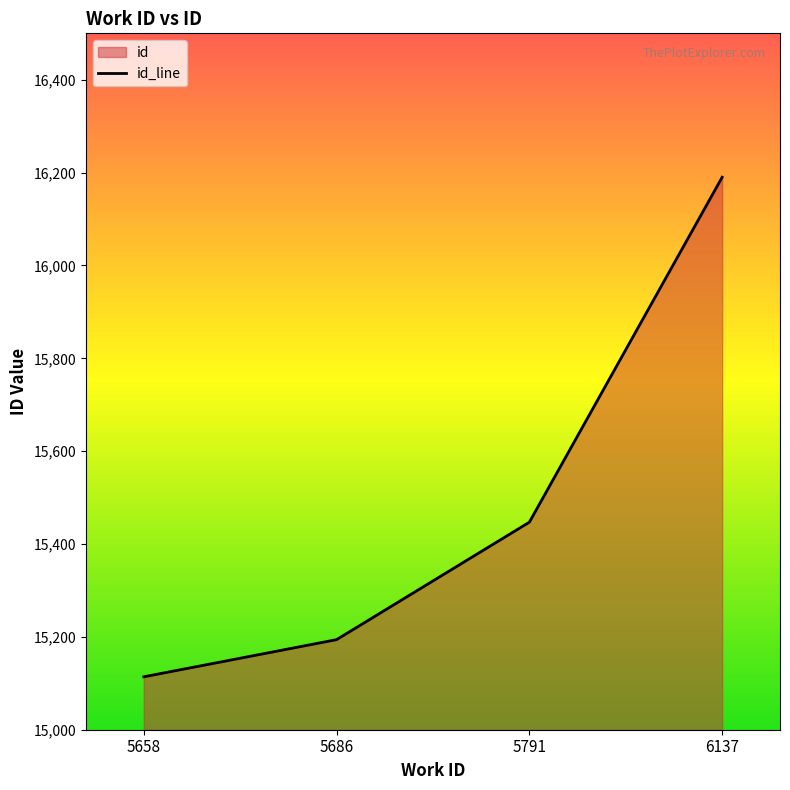

Count the number of data series in this chart.

1